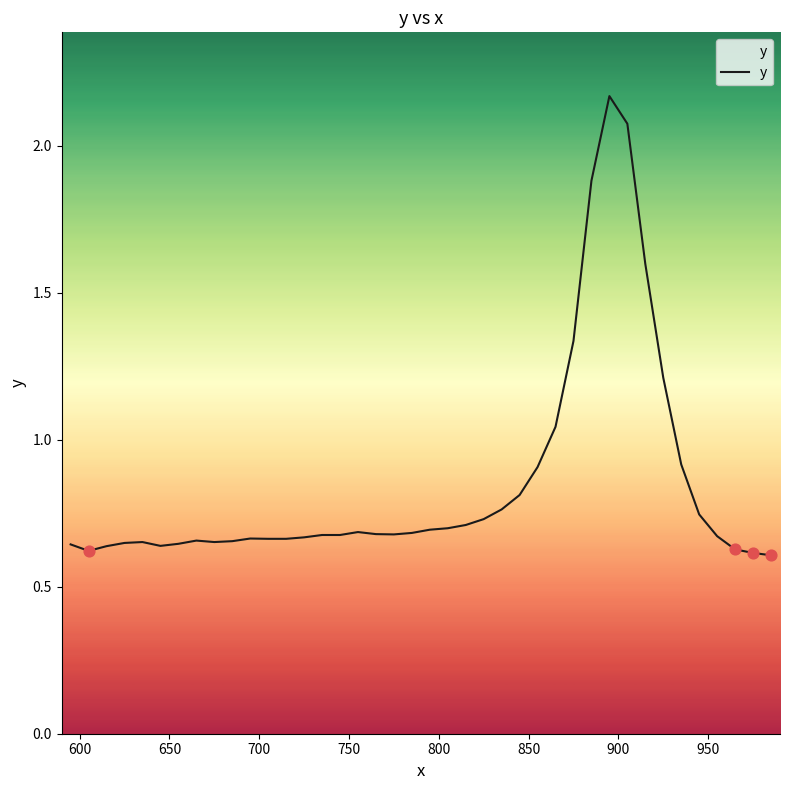

What is the difference between the maximum and minimum values?

1.6